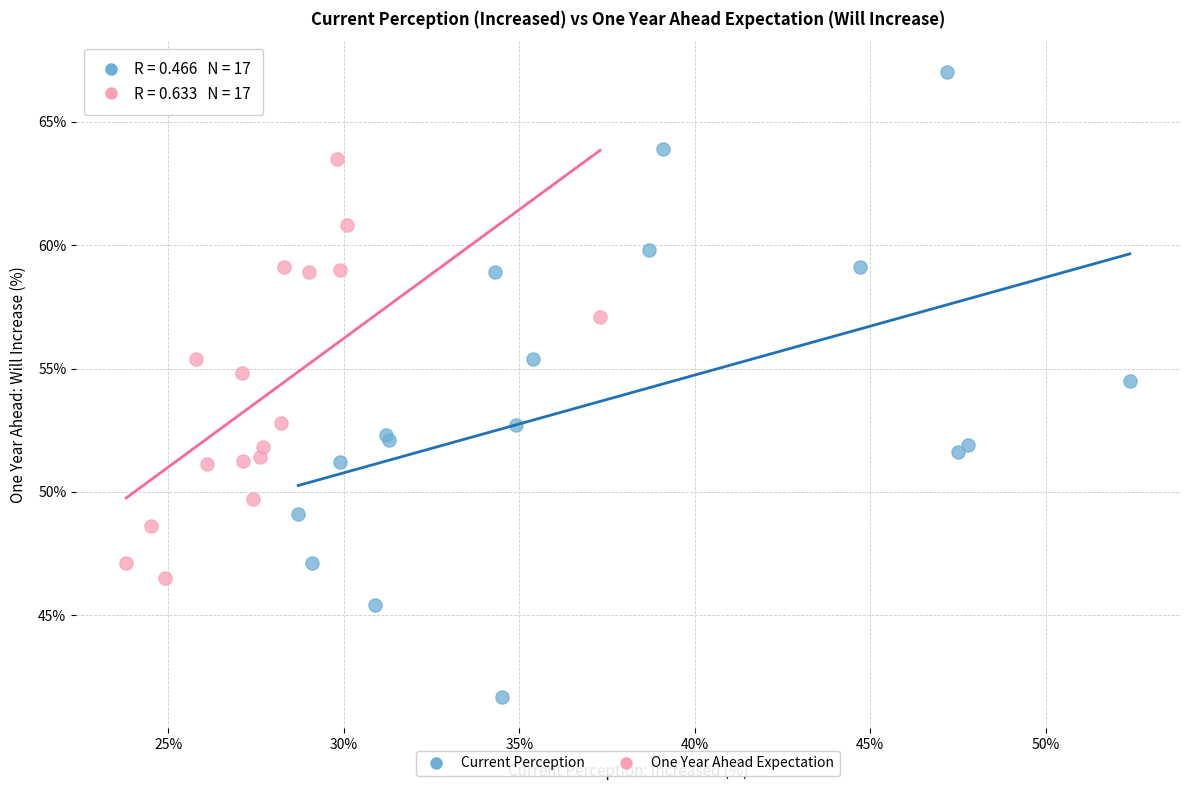

Which series has the largest Y range (max minus min)?

Current Perception